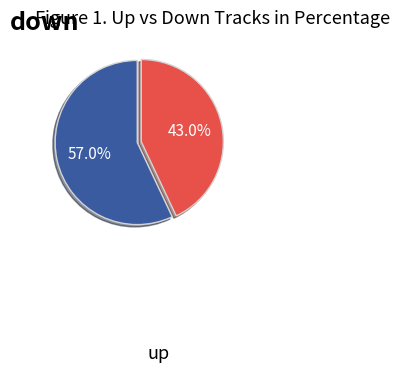

Does any single category account for the majority?

Yes